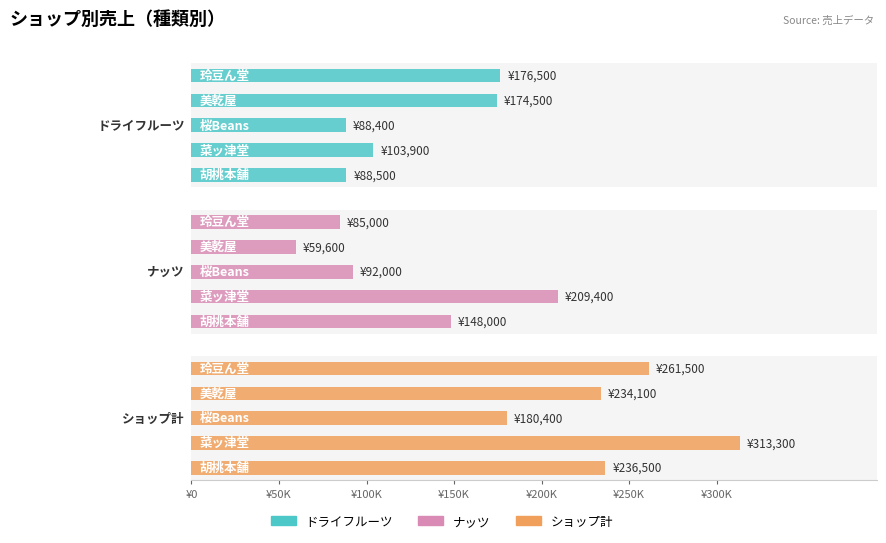

What is the lowest value of the ショップ計 series?

180400